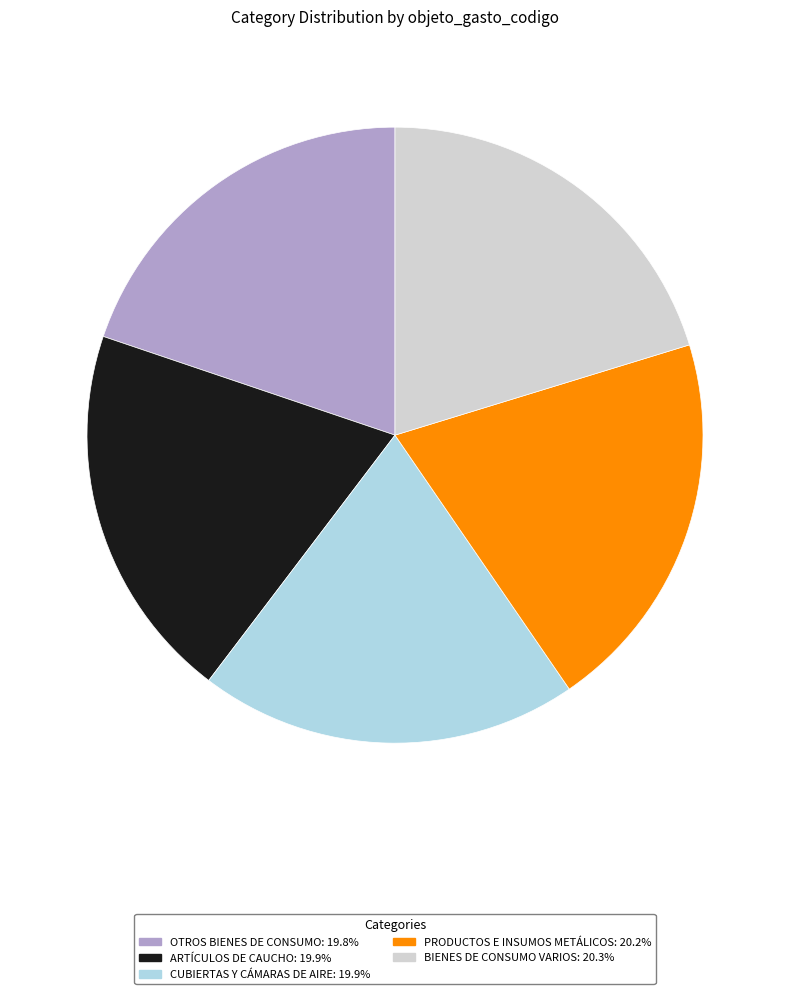

Is there a majority slice in this chart?

No